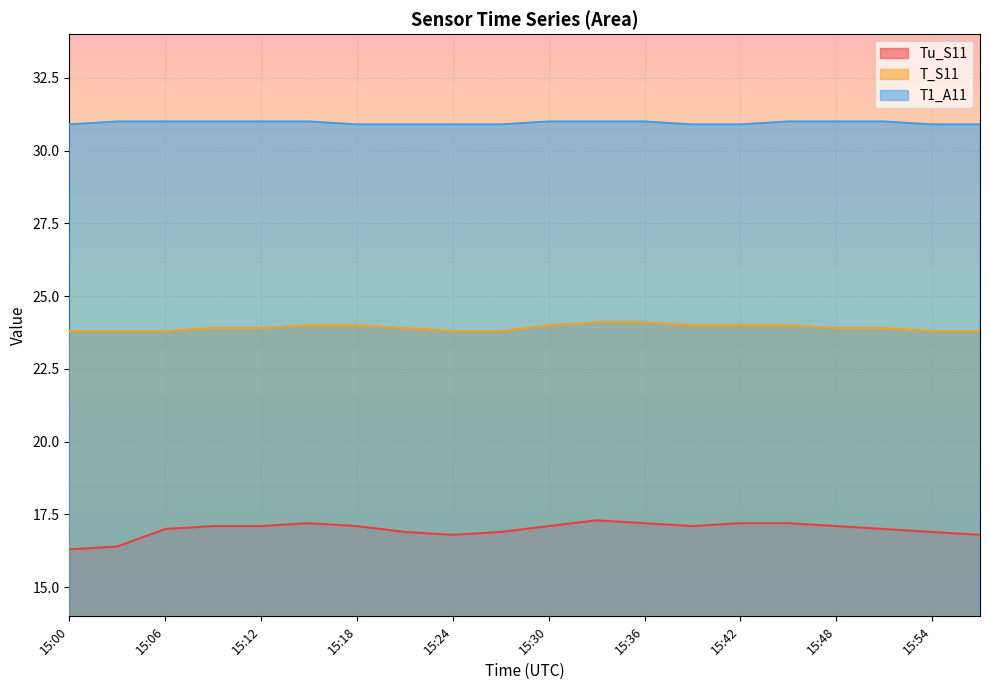

How many lines are shown in the chart?

3